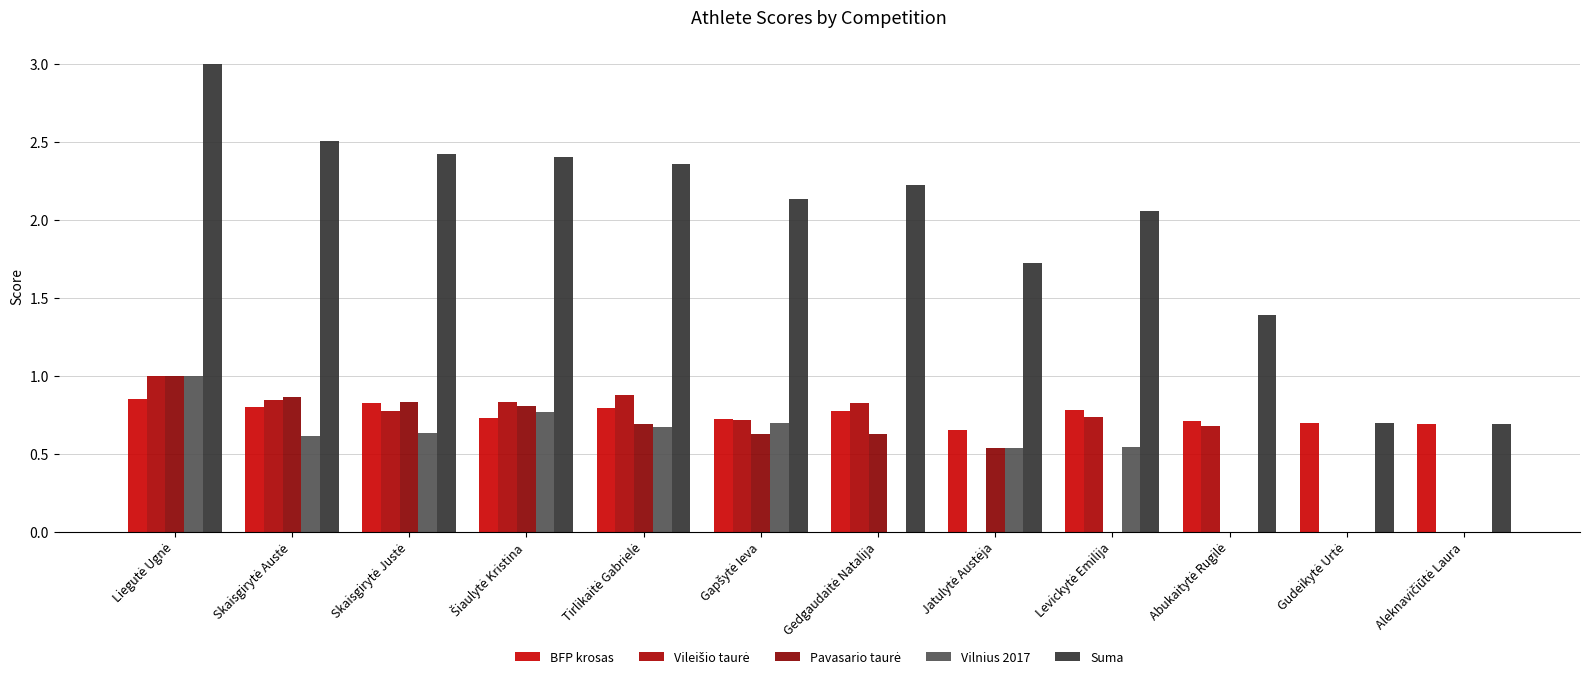

What is the difference between the highest and lowest values at Levickytė Emilija?

2.1